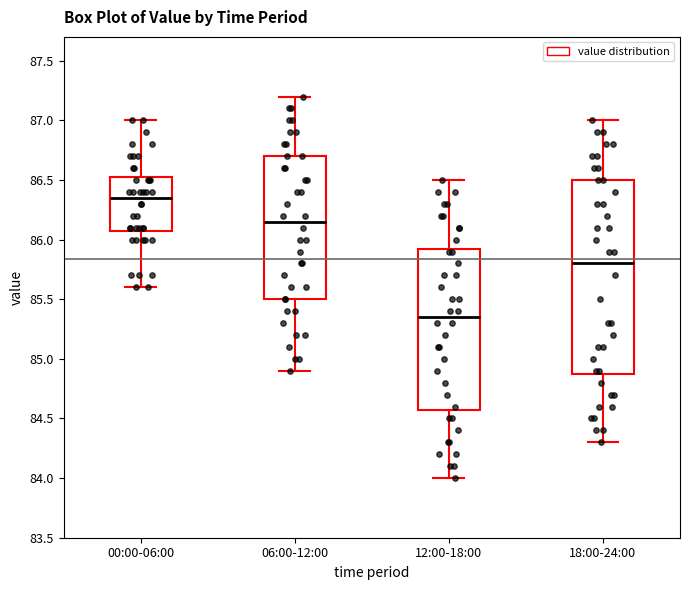

Where is the lower edge of the box for 06:00-12:00 on the y-axis? The values are not printed on the chart, so give them approximately, as read against the axis.

85.50